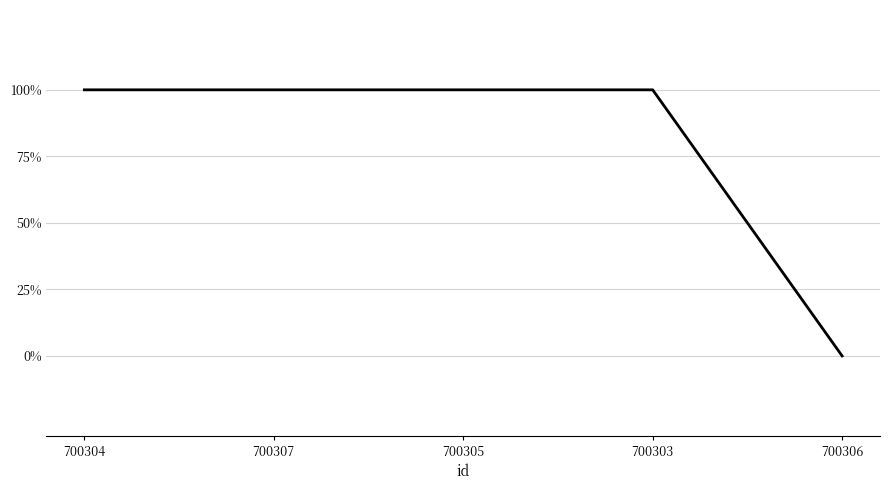

What is the difference between the maximum and minimum values?

1